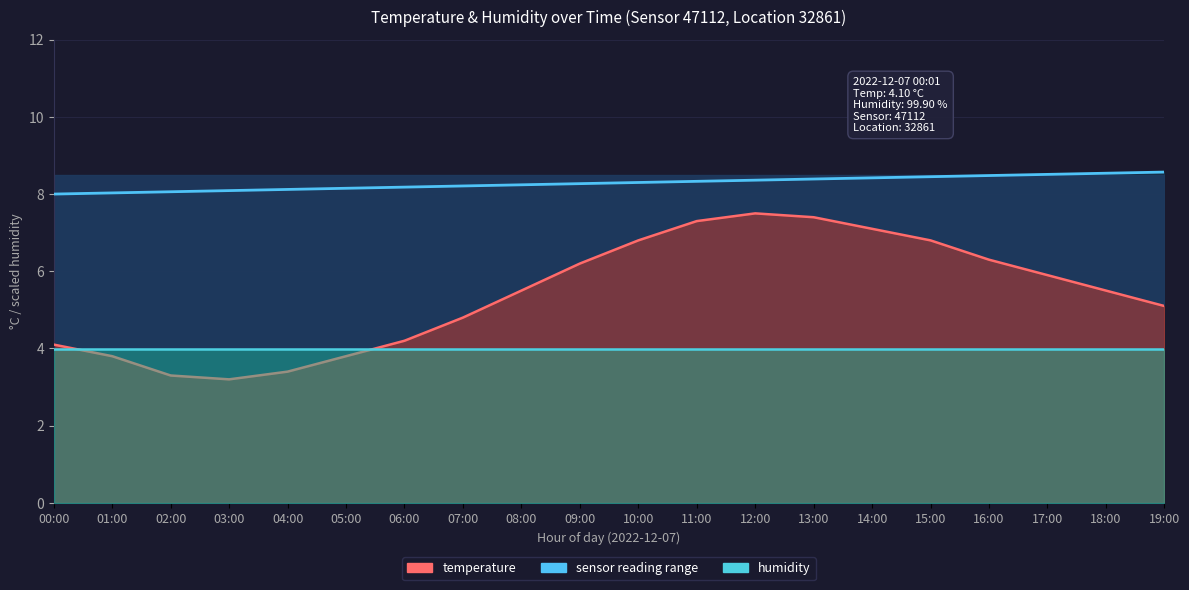

The value at 15:00 is 12.5. True or false?

False